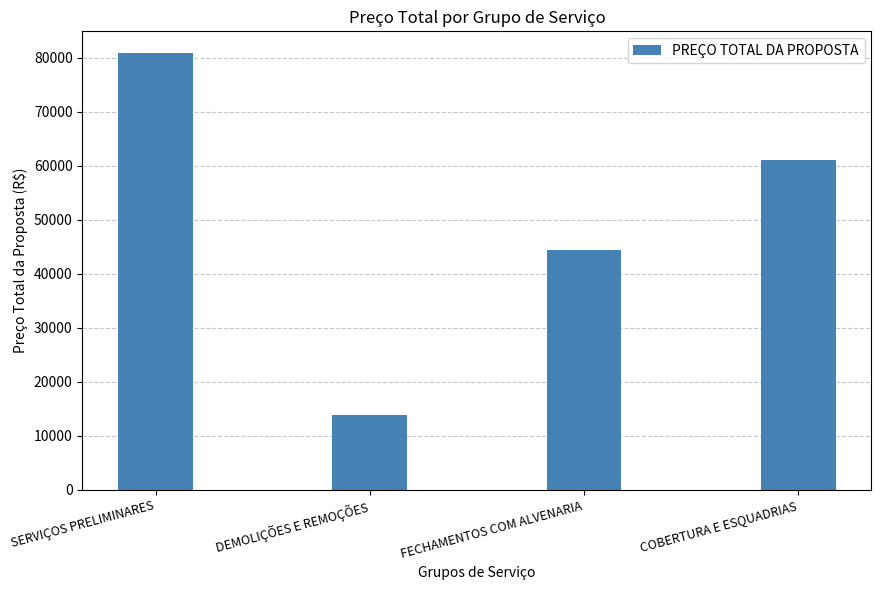

What is the value of the 4th bar from the left?

61034.4